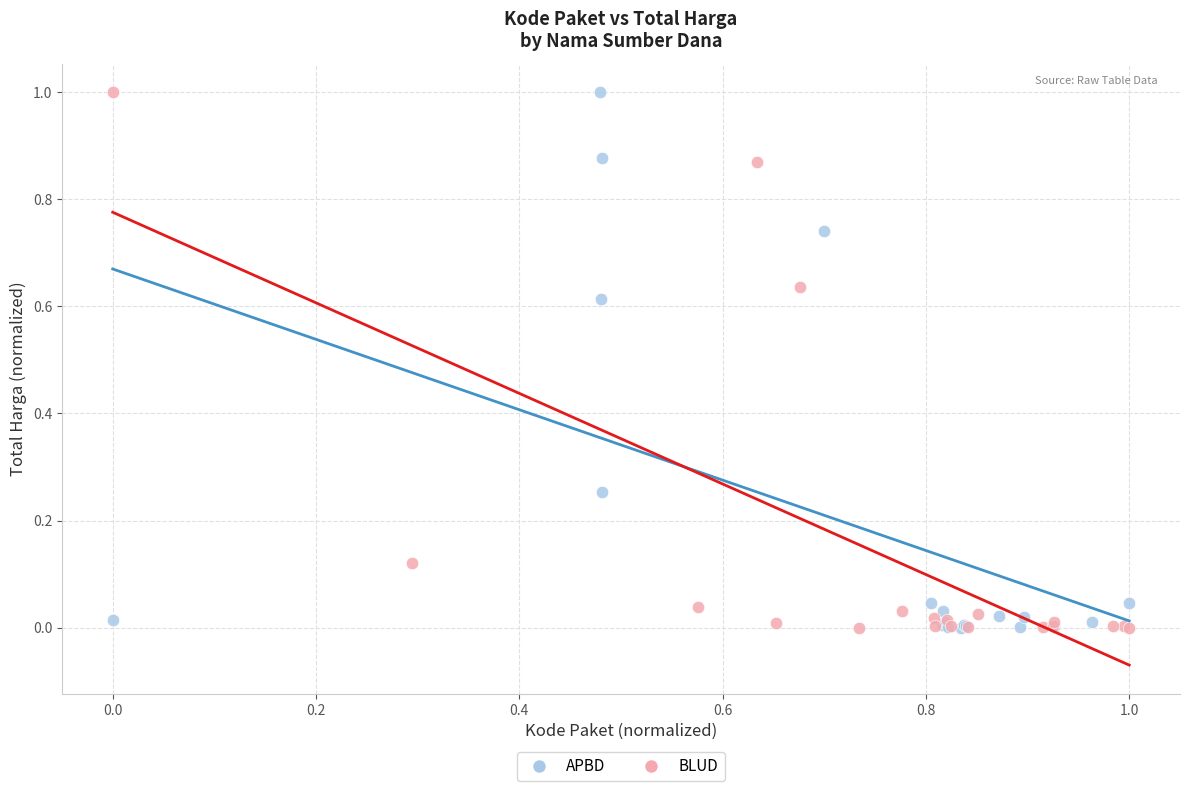

What are all the series names shown in the legend?

APBD, BLUD